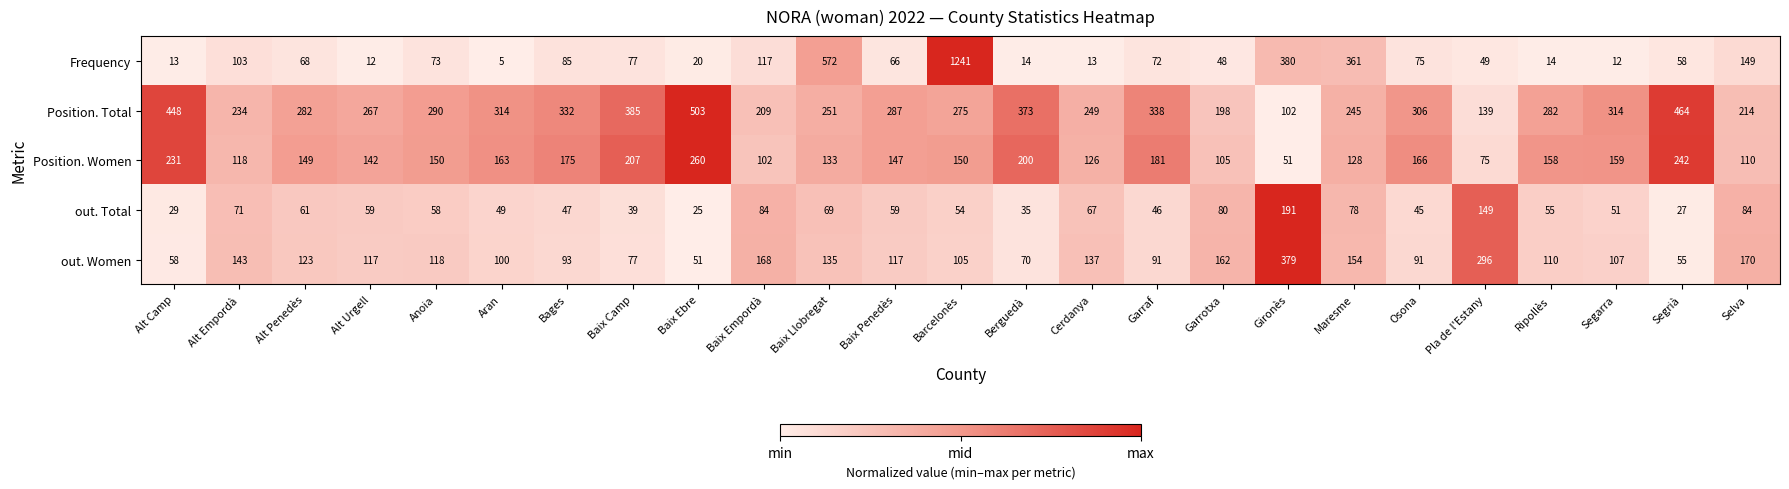

At Garraf, list the series in order from smallest to largest.

out. Total, Frequency, out. Women, Position. Women, Position. Total